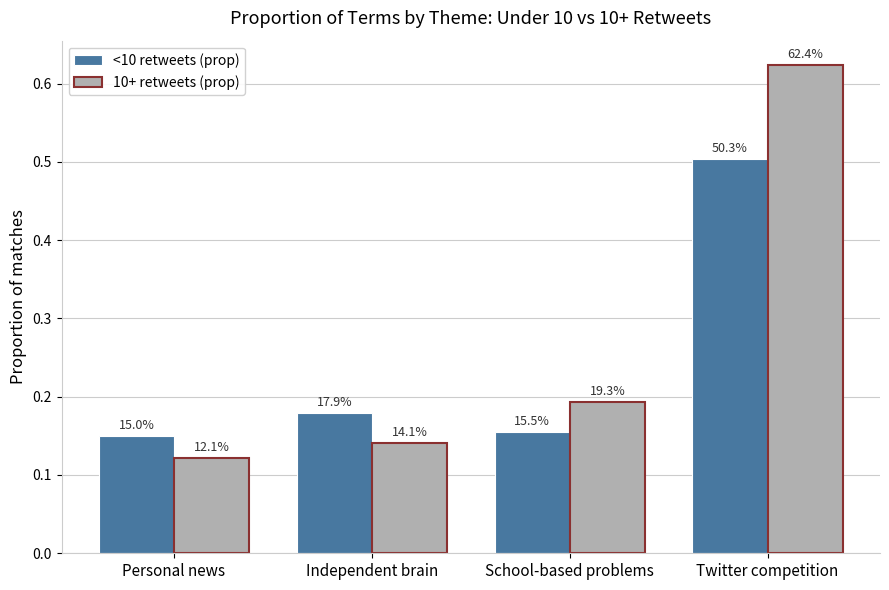

Reading left to right, what are all the values shown in this chart?

<10 retweets (prop): 0.2	0.2	0.2	0.5
10+ retweets (prop): 0.1	0.1	0.2	0.6